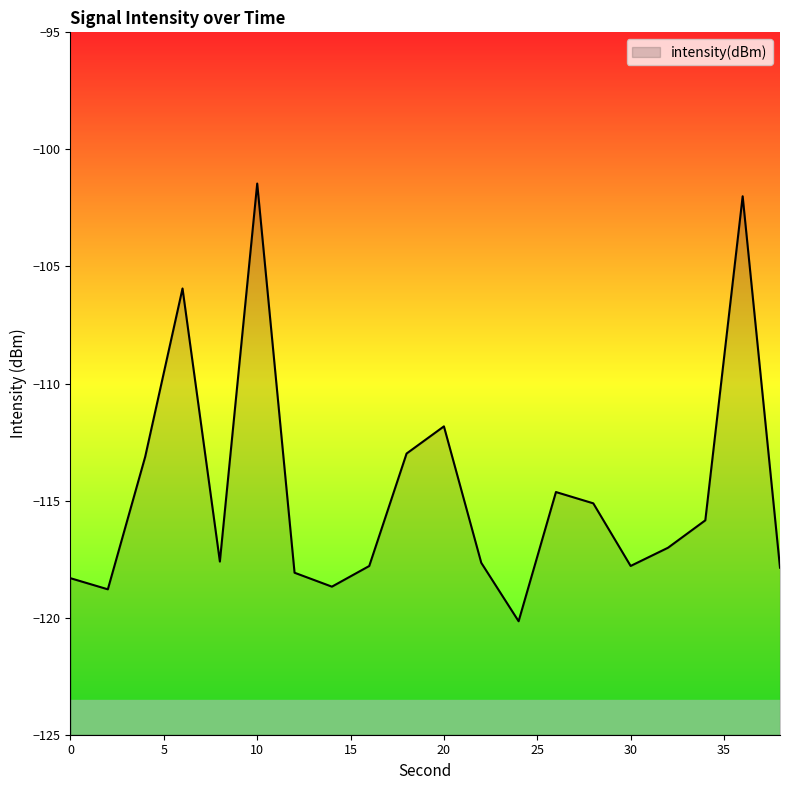

What is the maximum value shown in the chart?

-101.5